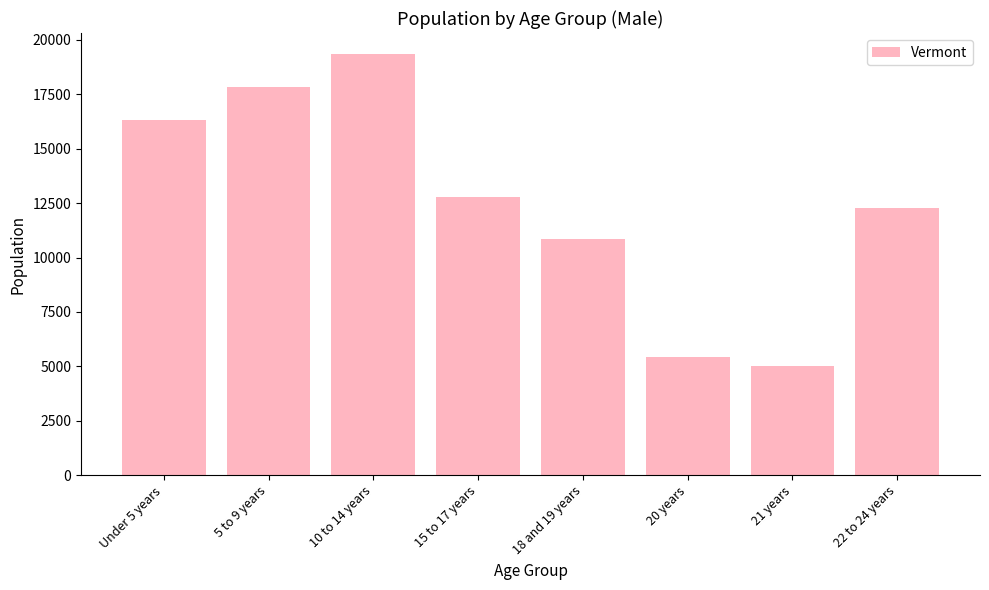

What is the label of the 3rd bar from the left?

10 to 14 years